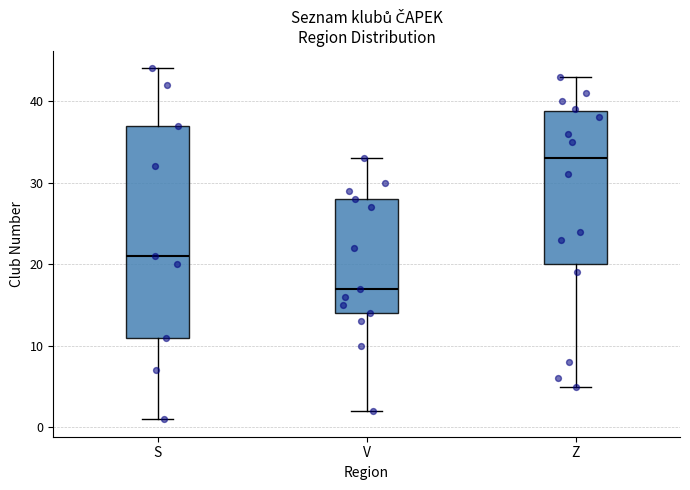

Reading left to right, transcribe this box plot: for each box, give where its median line is, the range the box spans, and where its two whiskers end, as read against the y-axis. The values are not printed on the chart, so give them approximately, as read against the axis.

S: median 21, box 11 to 37, whiskers 1 to 44
V: median 17, box 14 to 28, whiskers 2 to 33
Z: median 33, box 20 to 39, whiskers 5 to 43